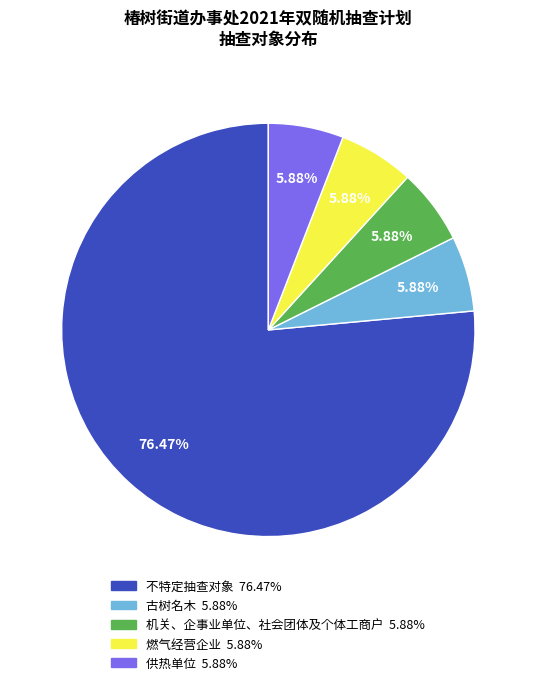

What is the largest slice in the pie chart?

不特定抽查对象